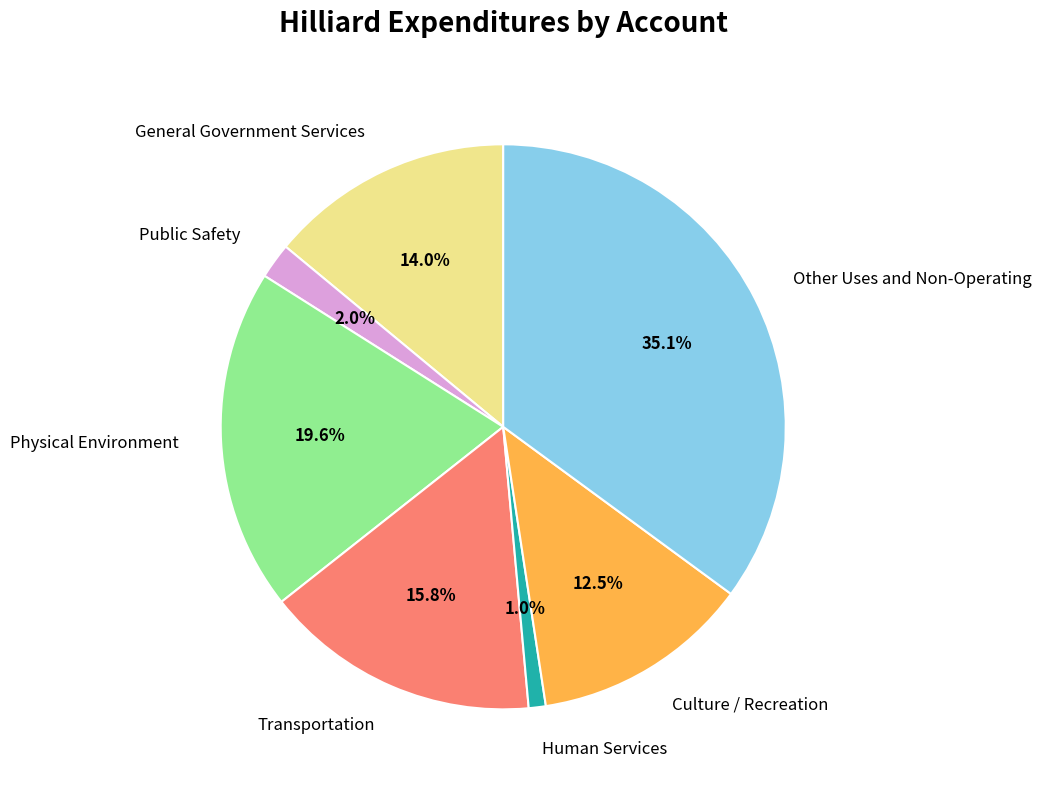

Between Human Services and General Government Services, which is larger?

General Government Services